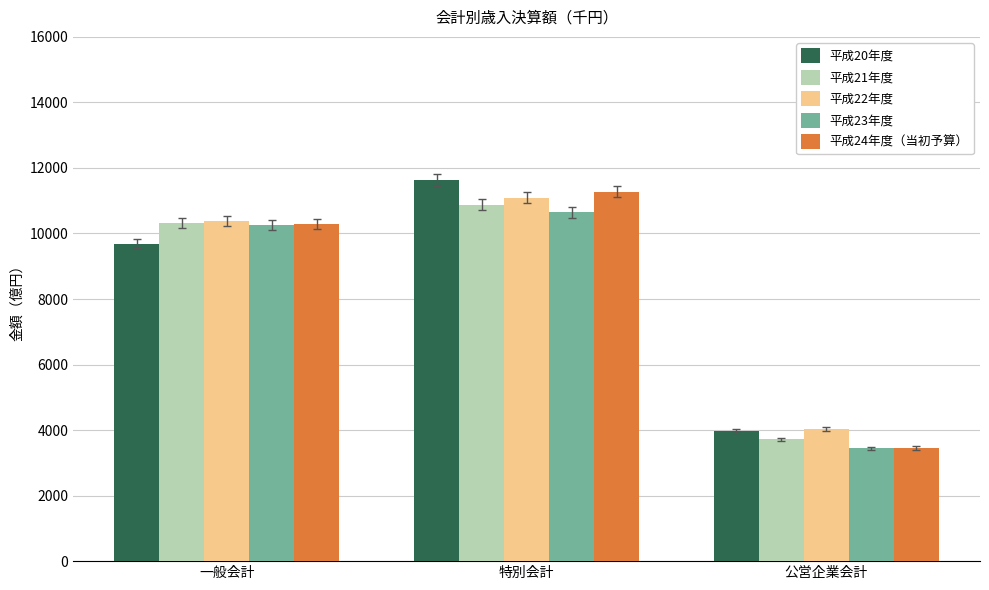

How many values in the 平成20年度 series are below 9693?

1